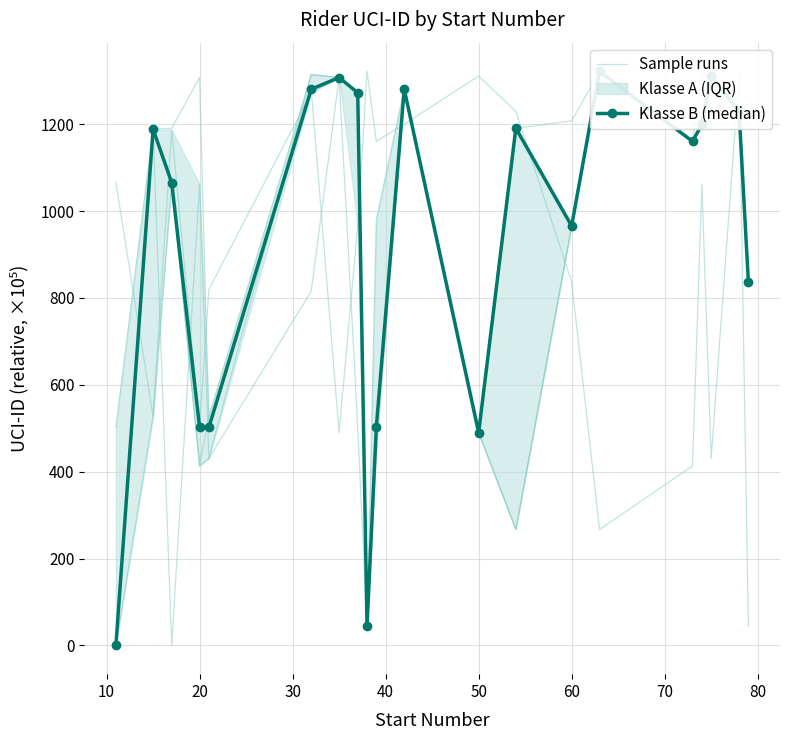

True or false: Klasse B (median) has more than 1 interior local peaks.

True